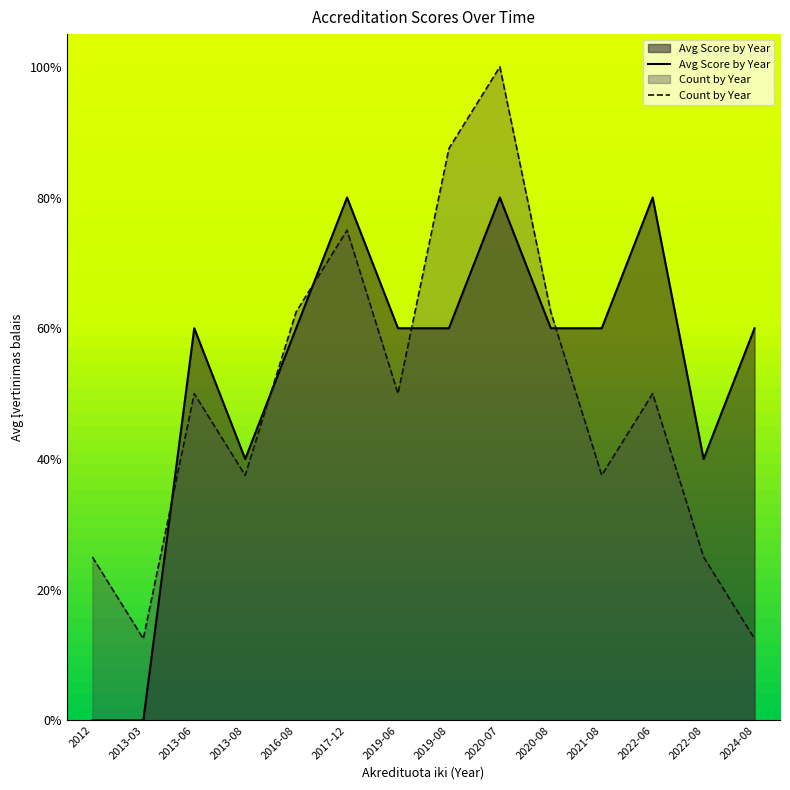

How many categories are shown in the chart?

14